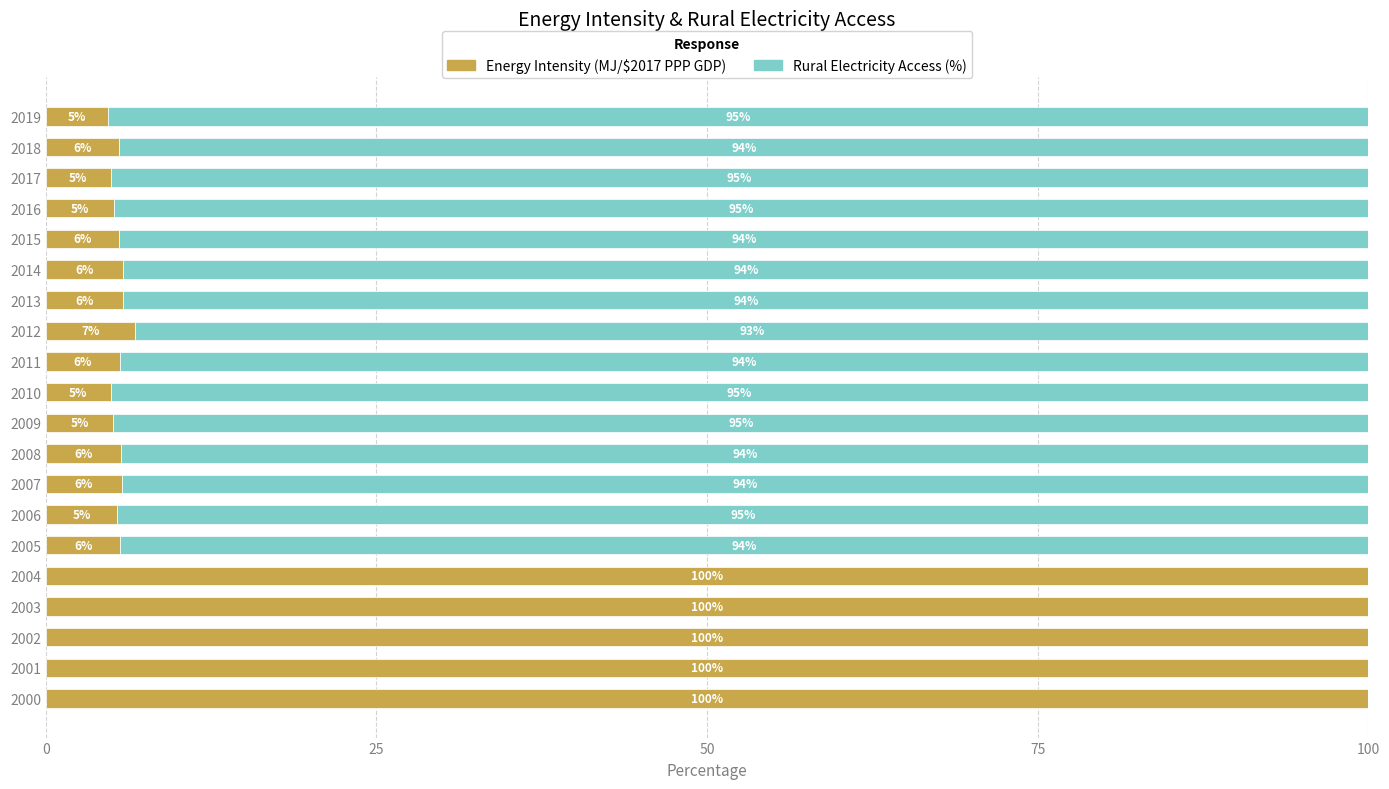

The Energy Intensity (MJ/$2017 PPP GDP) series shows 5.6 at 2005. True or false?

True